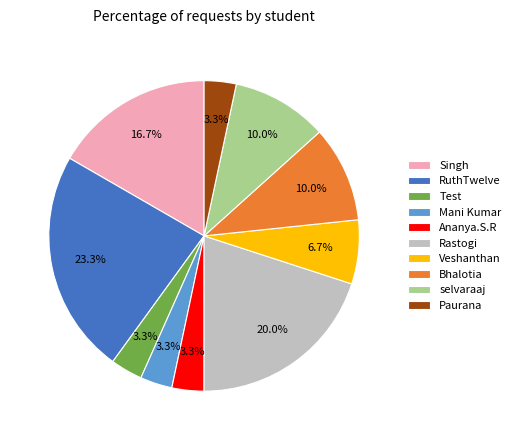

What percentage is the Mani Kumar slice, to the nearest percent?

3%